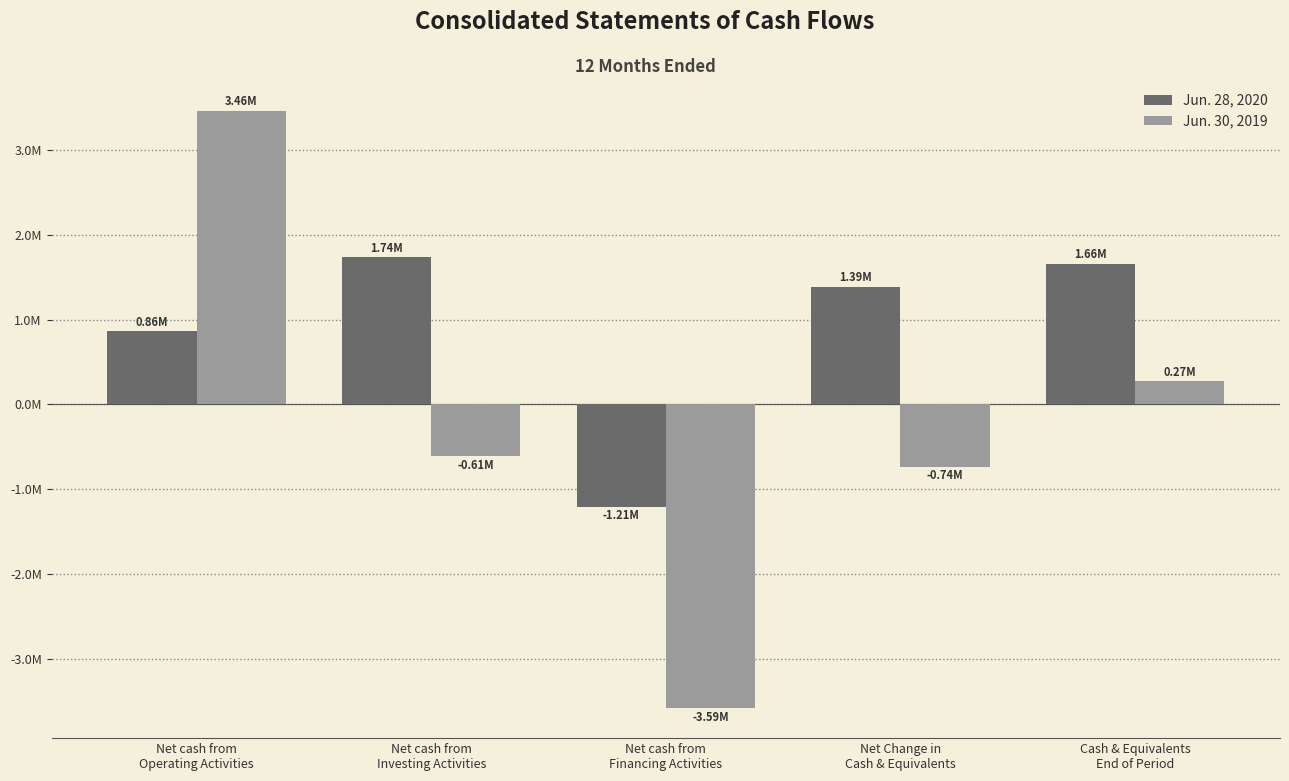

The value of Jun. 28, 2020 at Net cash from
Financing Activities is -455710. True or false?

False